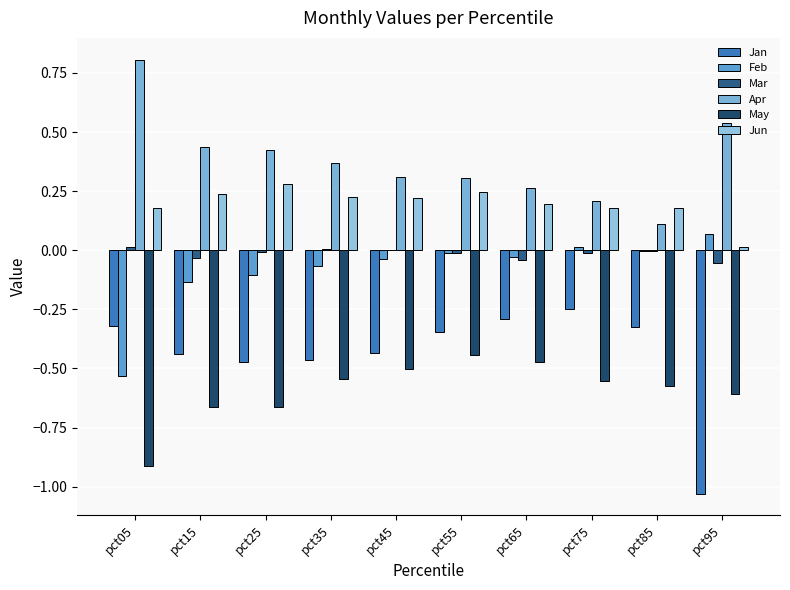

How many groups of bars are there?

10